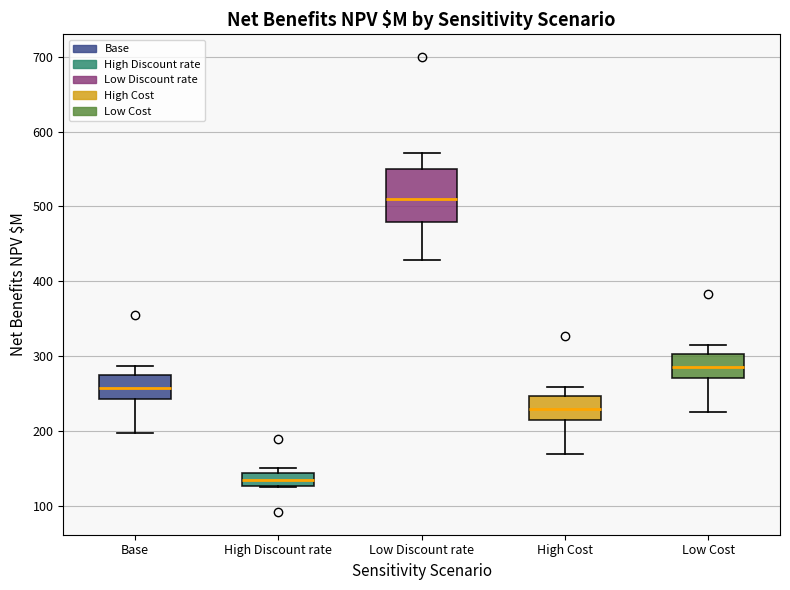

Which box has the lowest median line?

High Discount rate